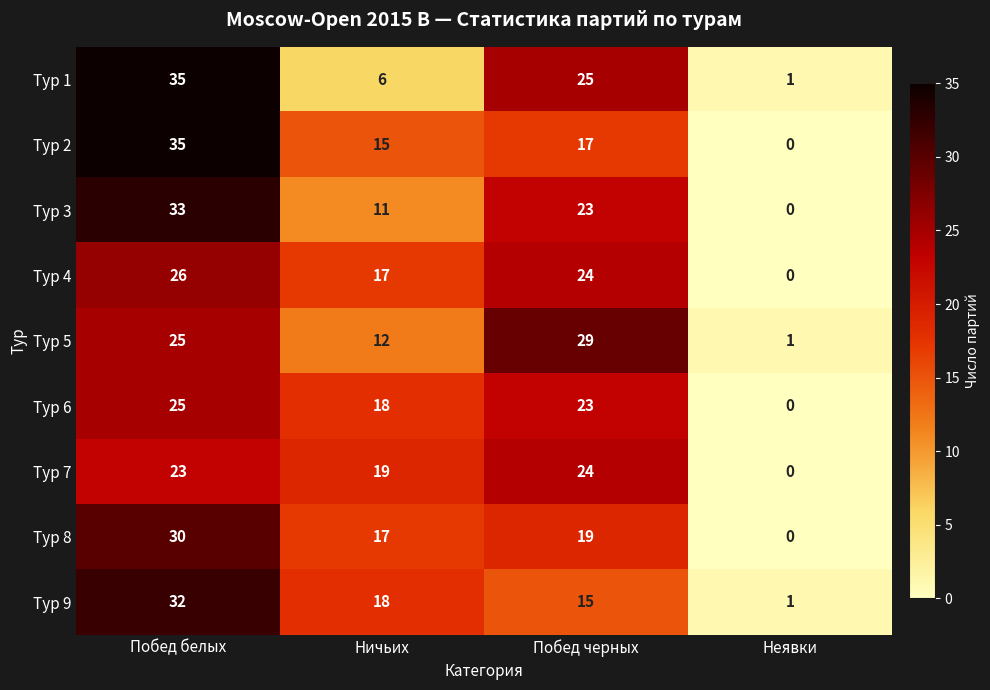

Count the number of data series in this chart.

9